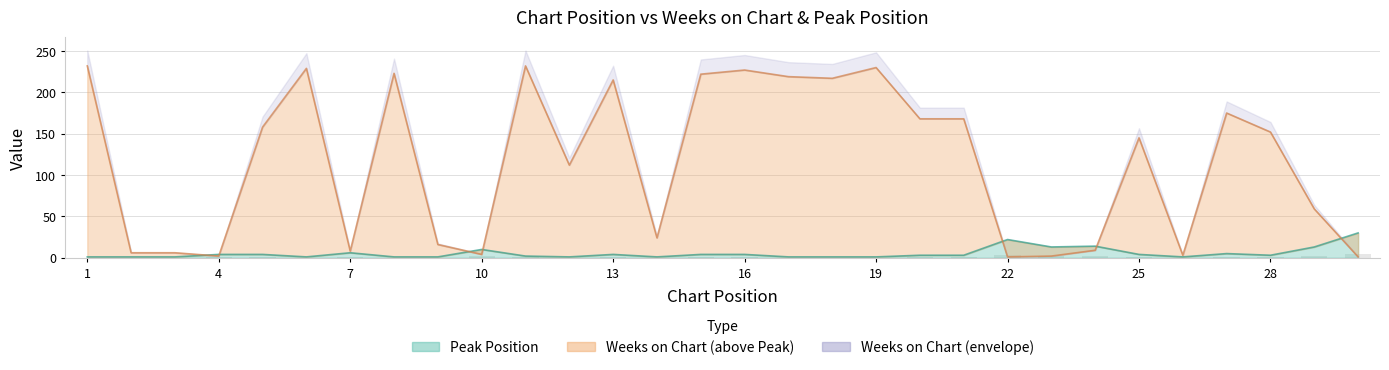

What is the sum of the Weeks on Chart values at 10 and 11?

236